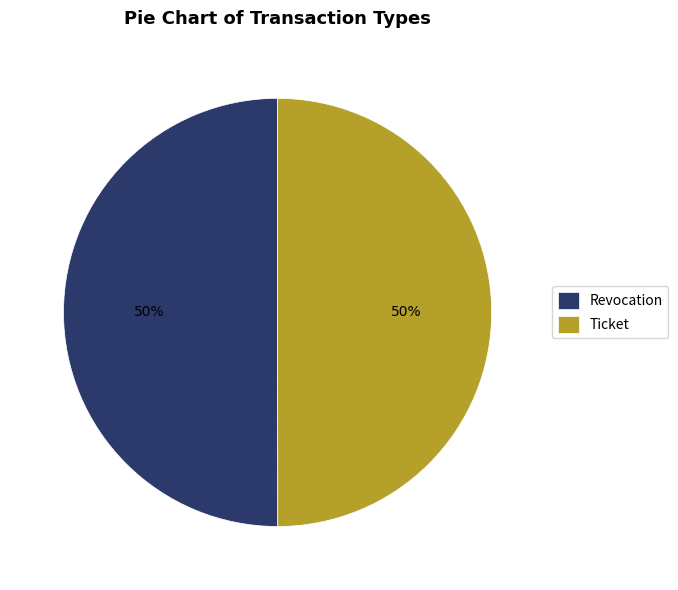

True or false: Revocation accounts for 50% of the total.

True